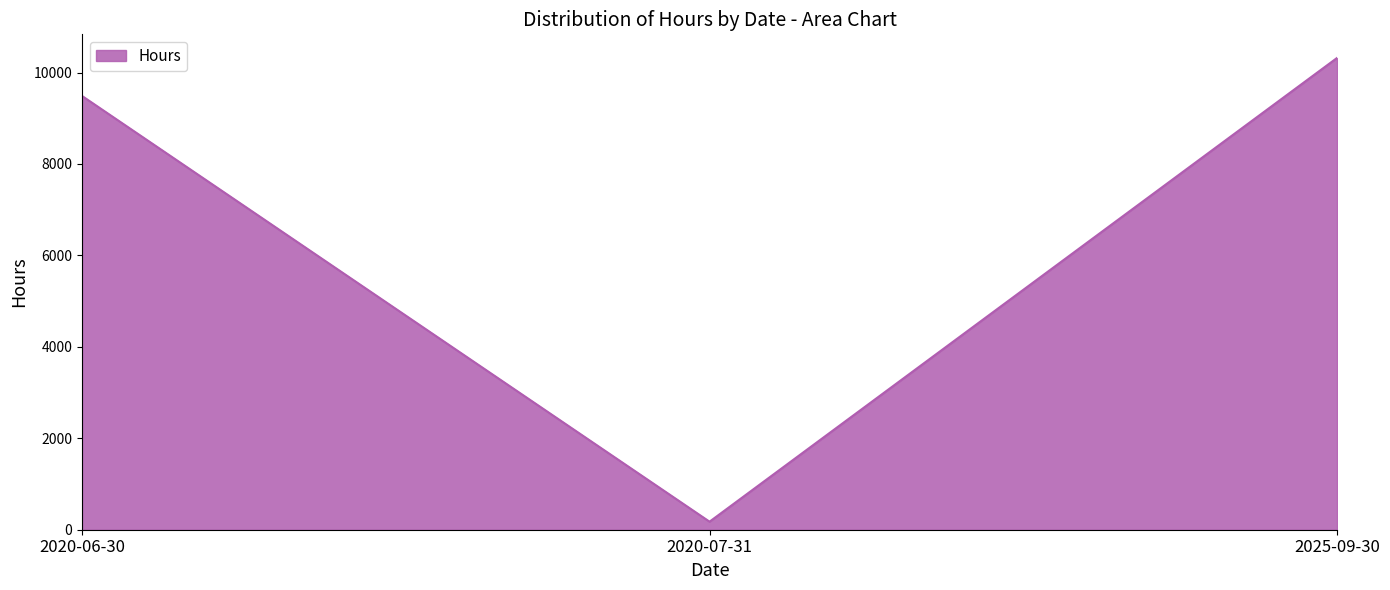

At which category does the chart reach its minimum across all series?

2020-07-31